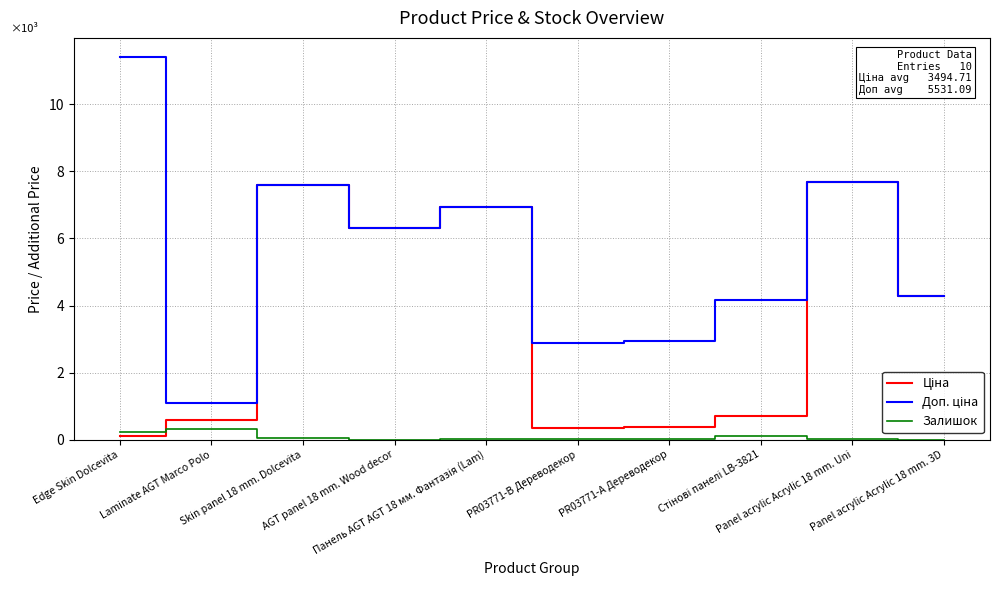

What is the total value across all series at Panel acrylic Acrylic 18 mm. 3D?

8592.5